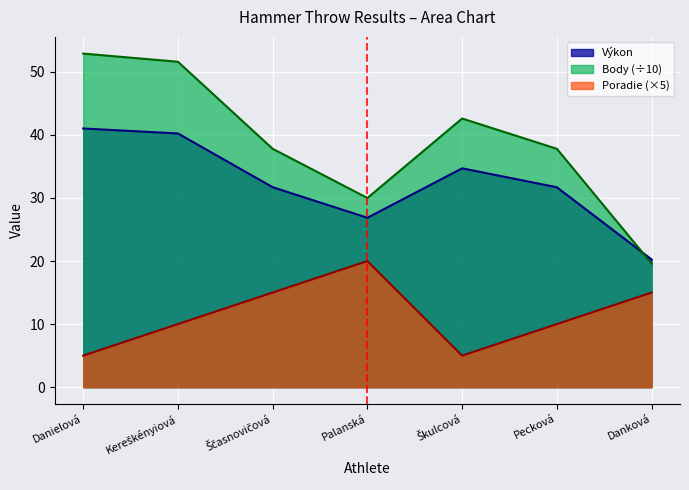

Is it true that Výkon equals 31.7 at Ščasnovičová?

True